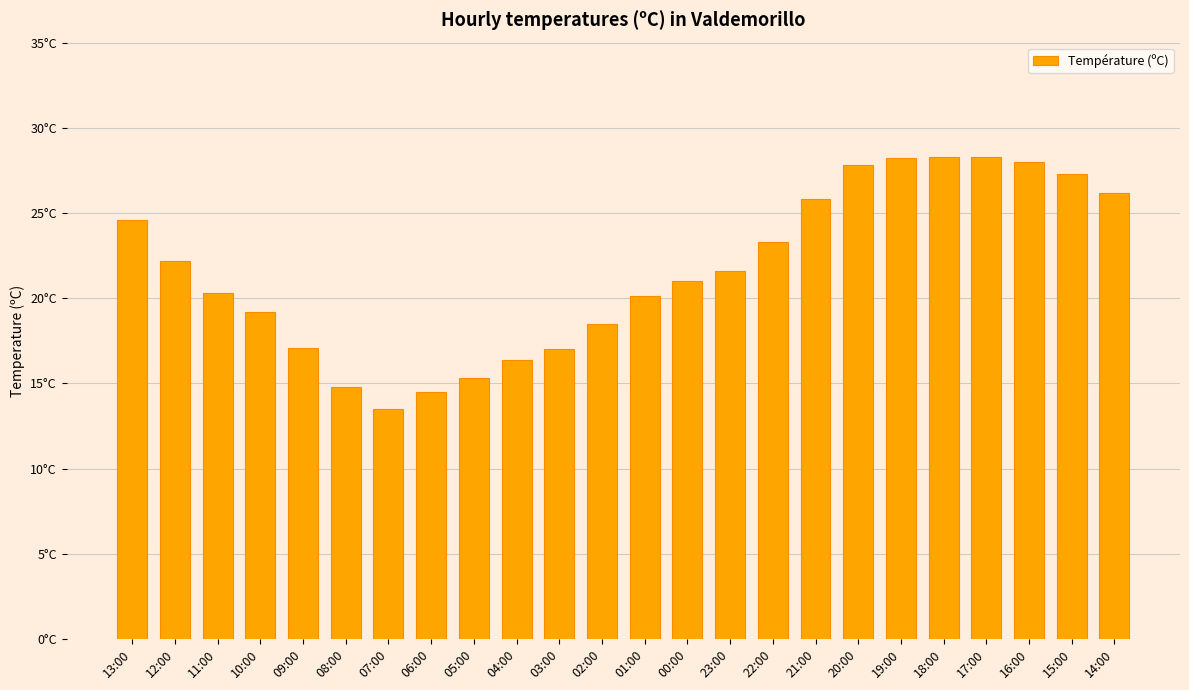

What is the sum of all values?

519.3